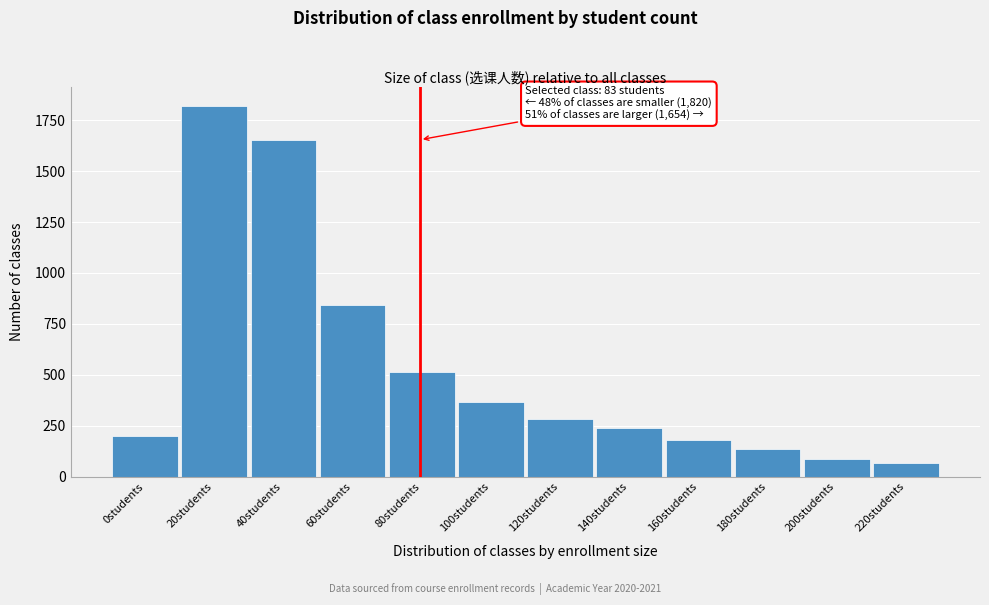

Reading left to right, what are all the values shown in this chart?

0students=198	20students=1820	40students=1654	60students=842	80students=512	100students=368	120students=285	140students=241	160students=178	180students=134	200students=87	220students=66